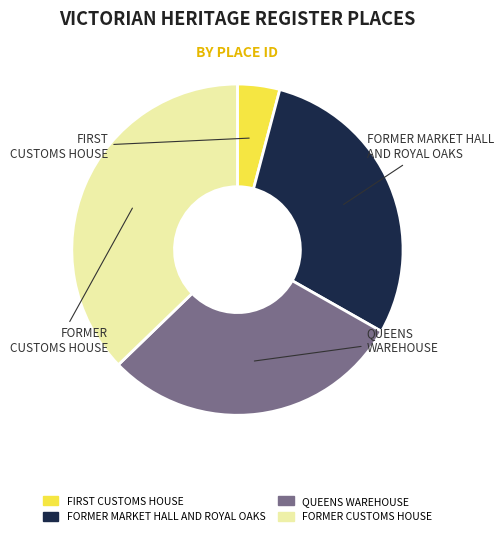

Is it true that QUEENS WAREHOUSE is 18% of the pie?

False